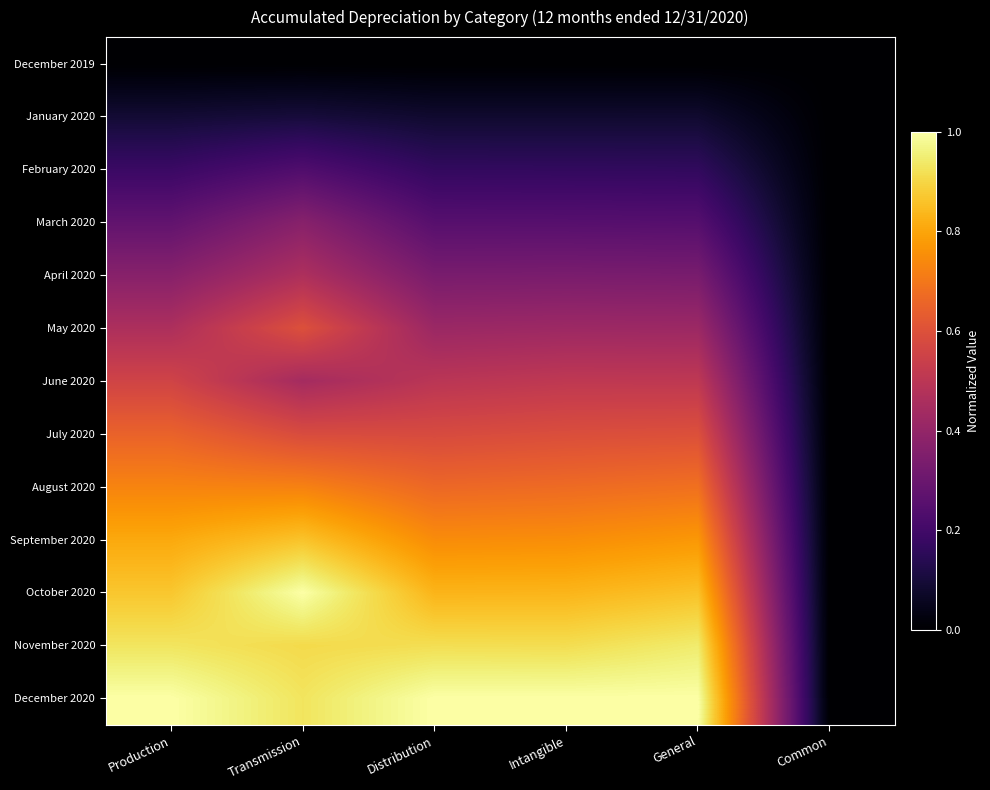

At which category is the sum across all series the highest?

Transmission